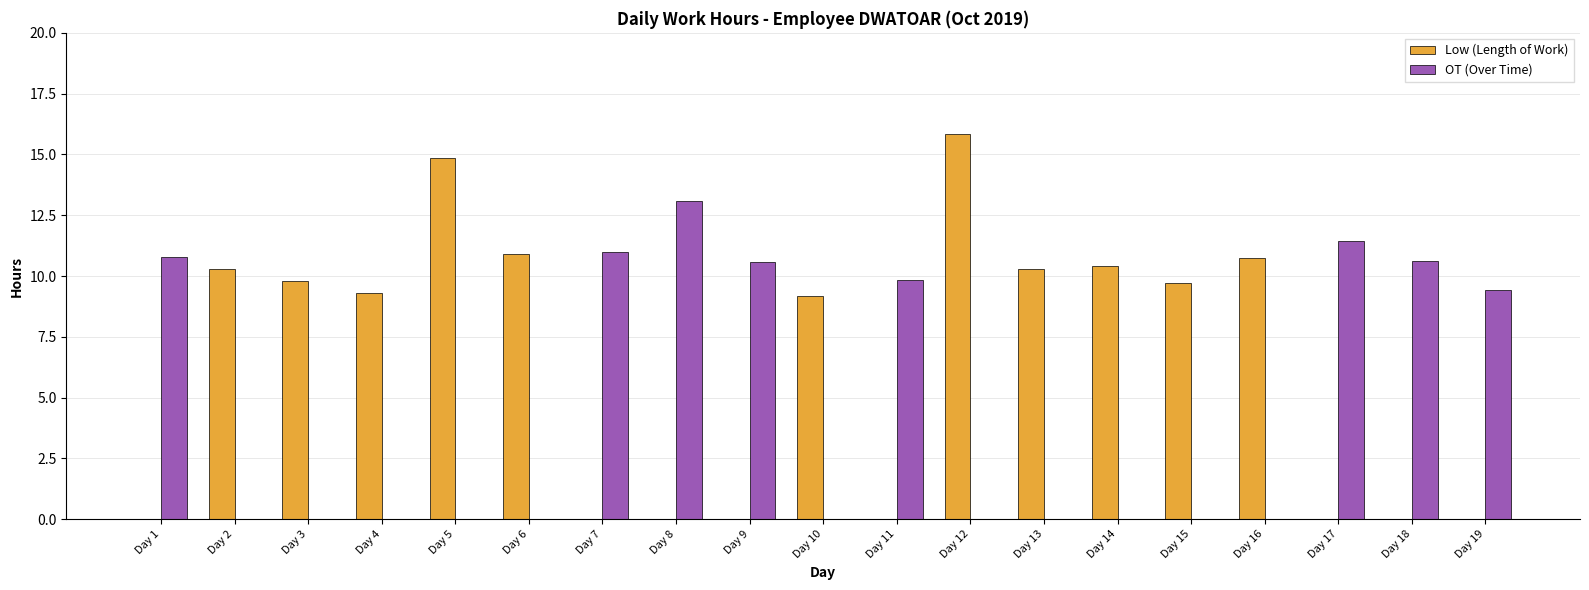

Which series has the largest total across all categories?

Low (Length of Work)